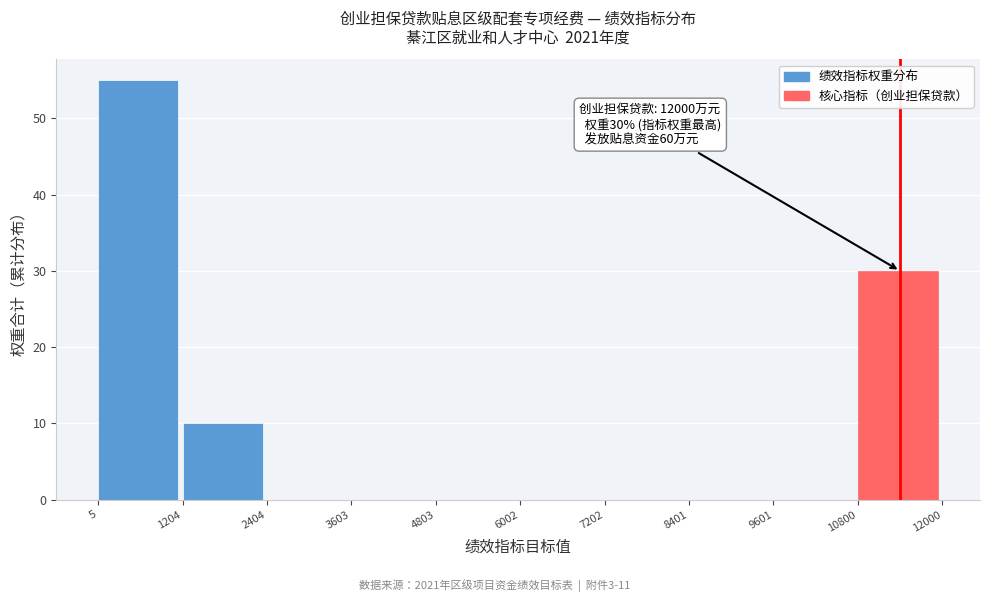

Which range on the x-axis has the tallest bar?

5 to 1204